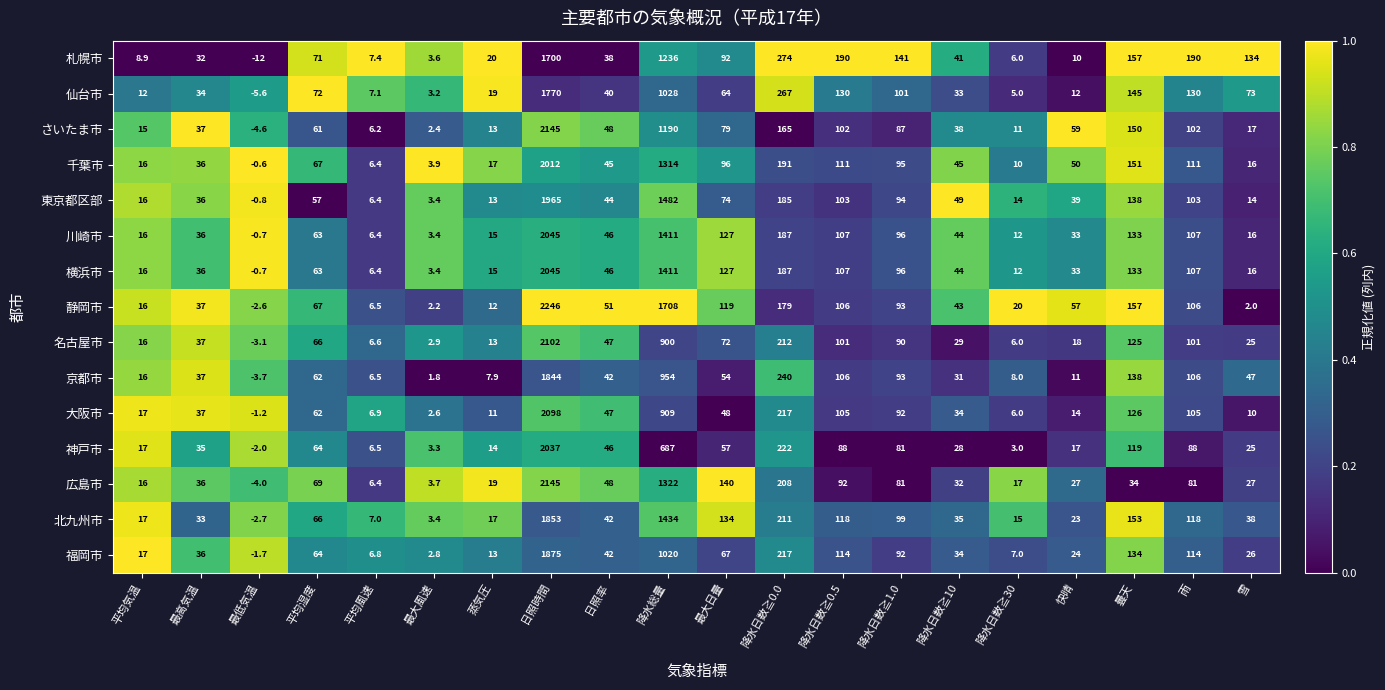

Which series has the largest total across all categories?

静岡市